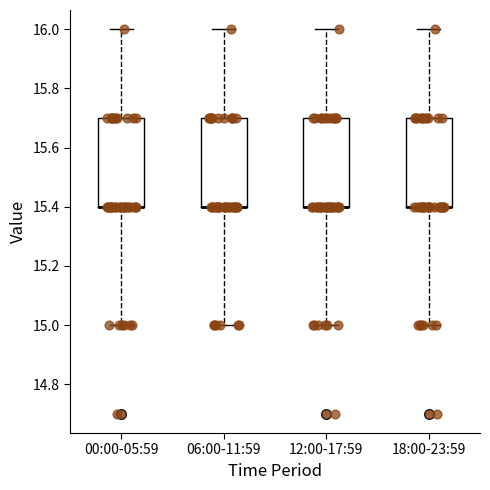

Reading left to right, read every box against the y-axis: the position of its median line, the range the box covers, and the ends of its whiskers. The values are not printed on the chart, so give them approximately, as read against the axis.

00:00-05:59: median 15.4 (drawn on the box's lower edge), box 15.4 to 15.7, whiskers 15.0 to 16.0
06:00-11:59: median 15.4 (drawn on the box's lower edge), box 15.4 to 15.7, whiskers 15.0 to 16.0
12:00-17:59: median 15.4 (drawn on the box's lower edge), box 15.4 to 15.7, whiskers 15.0 to 16.0
18:00-23:59: median 15.4 (drawn on the box's lower edge), box 15.4 to 15.7, whiskers 15.0 to 16.0